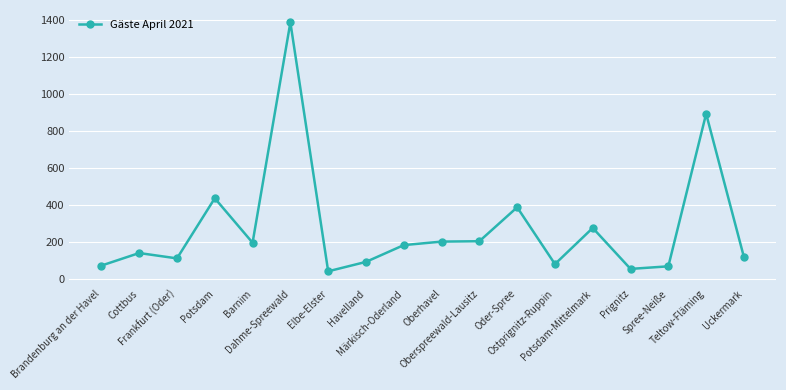

Approximately how many times larger is the value at Teltow-Fläming compared to Oberhavel?

4.4